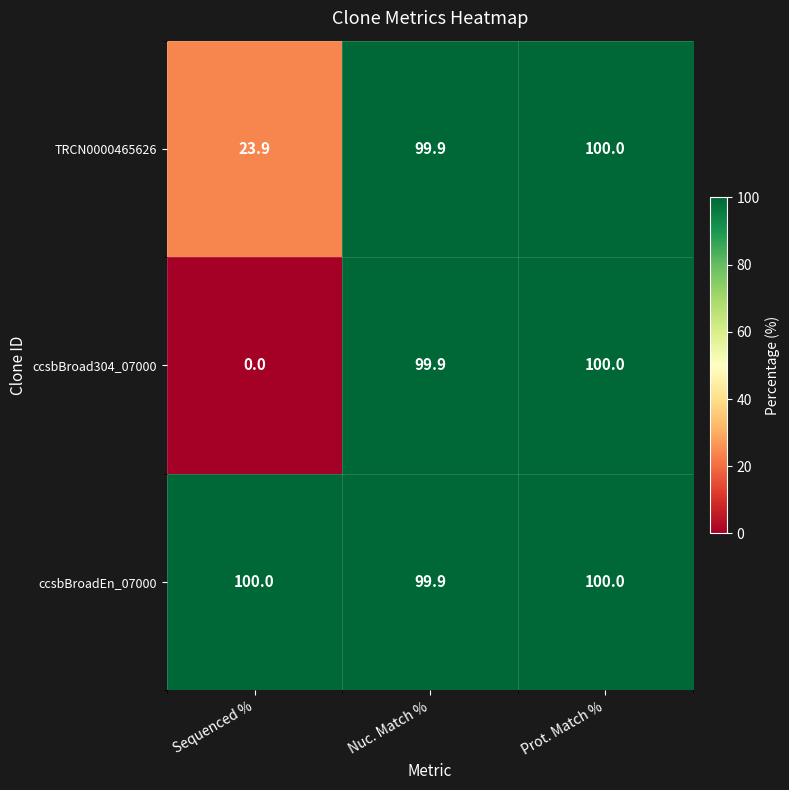

Rank the categories by ccsbBroad304_07000 value from highest to lowest.

Prot. Match %, Nuc. Match %, Sequenced %